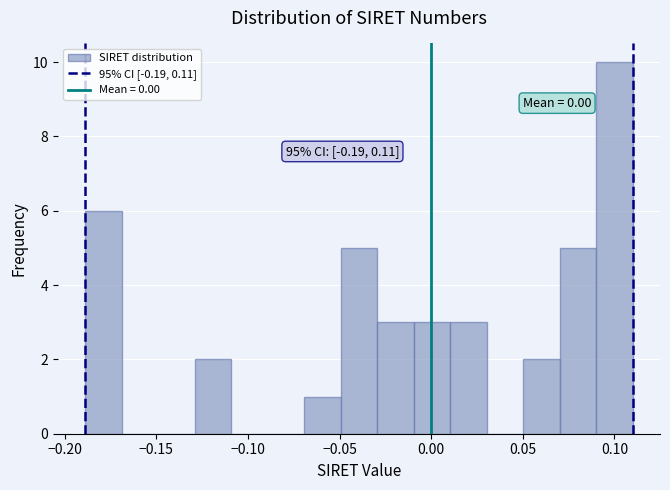

Around what value on the x-axis is the tallest bar? Give the approximate position of its centre, as read against the axis.

0.100